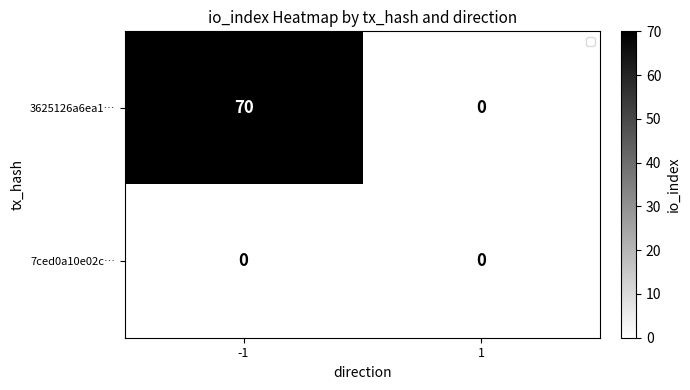

Which category has the highest value in the 3625126a6ea1… series?

-1